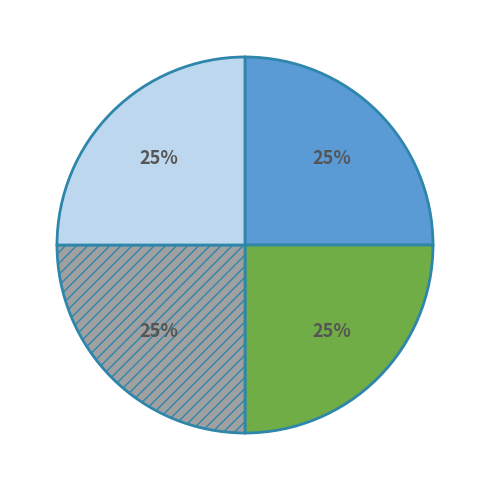

Is there any slice that represents more than half of the pie?

No